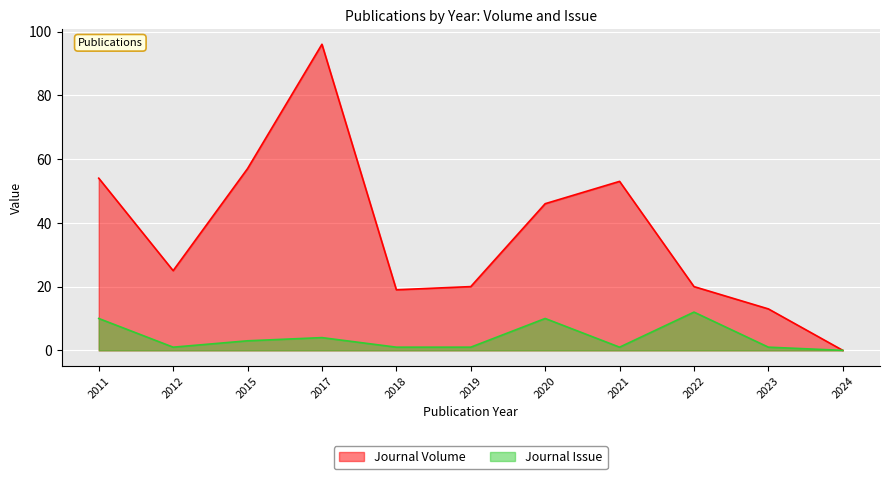

What is the difference between the Journal Volume values at 2017 and 2024?

96